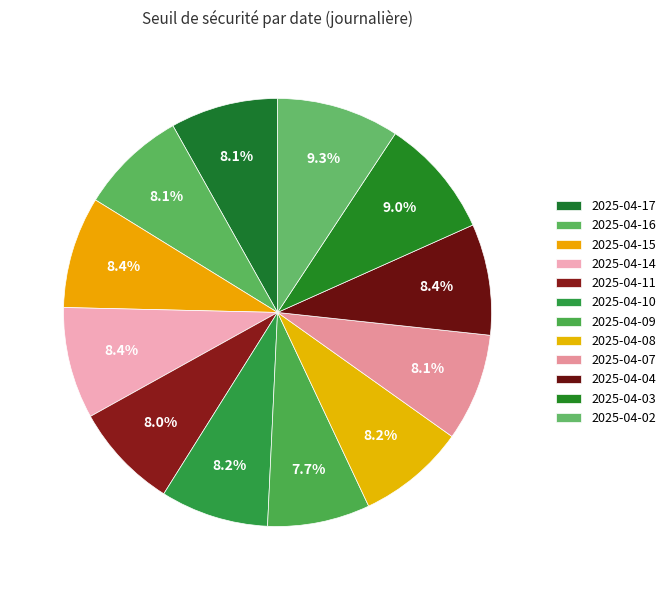

To the nearest percent, what is the combined percentage of 2025-04-09 and 2025-04-16?

16%